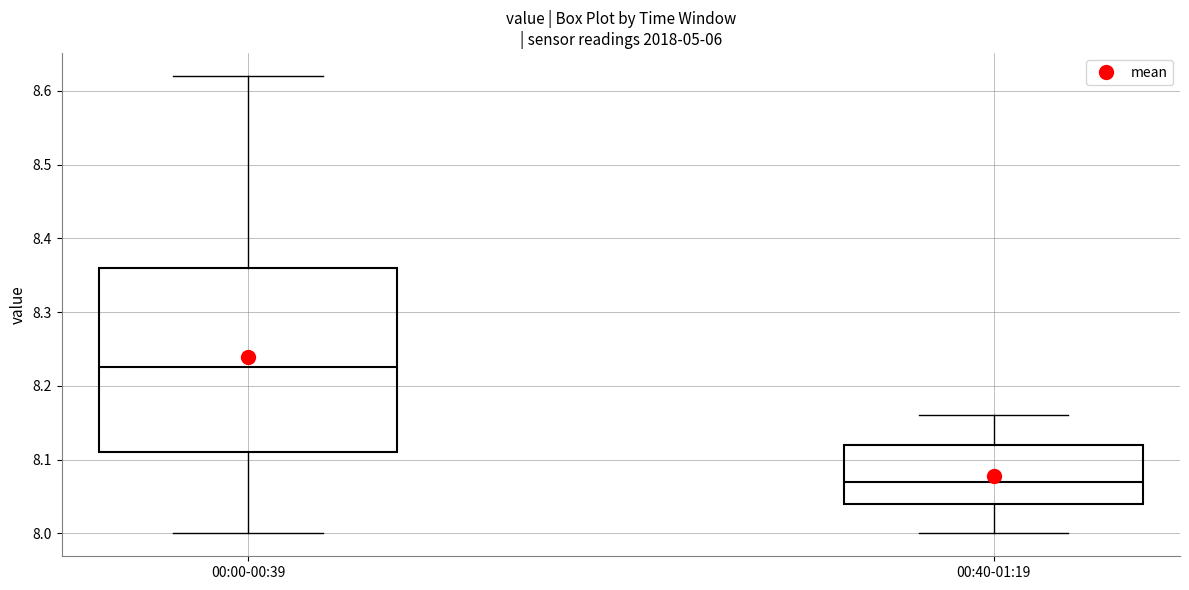

Reading left to right, transcribe this box plot: for each box, give where its median line is, the range the box spans, and where its two whiskers end, as read against the y-axis. The values are not printed on the chart, so give them approximately, as read against the axis.

00:00-00:39: median 8.23, box 8.11 to 8.36, whiskers 8.00 to 8.62
00:40-01:19: median 8.07, box 8.04 to 8.12, whiskers 8.00 to 8.16